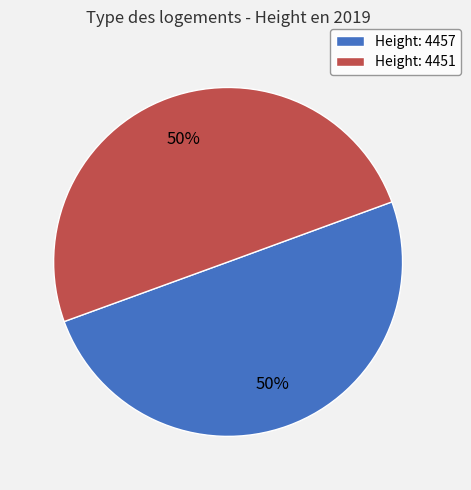

To the nearest percent, what is the average slice percentage?

50%